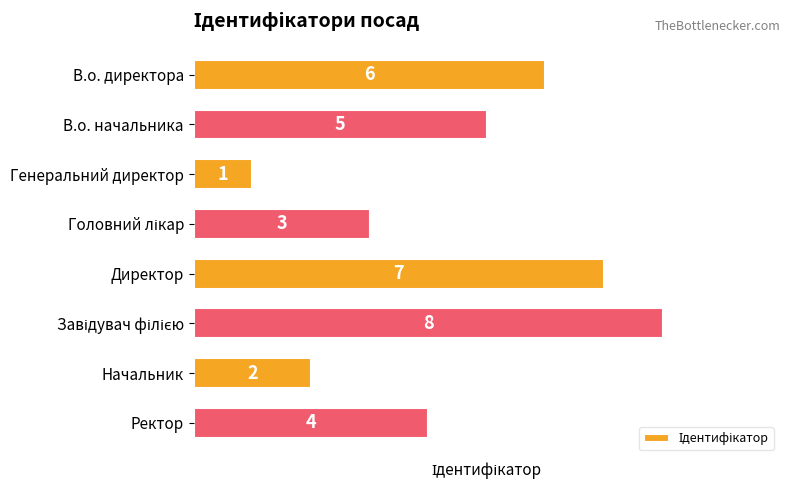

What is the value of the 2nd bar from the top?

5